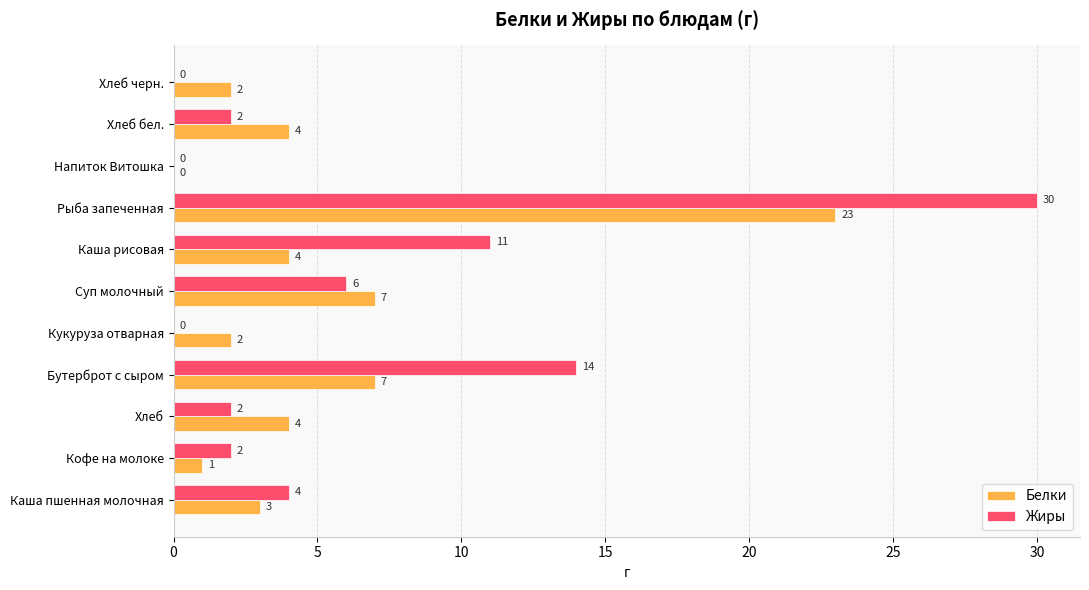

Is it true that Жиры equals 3 at Хлеб бел.?

False